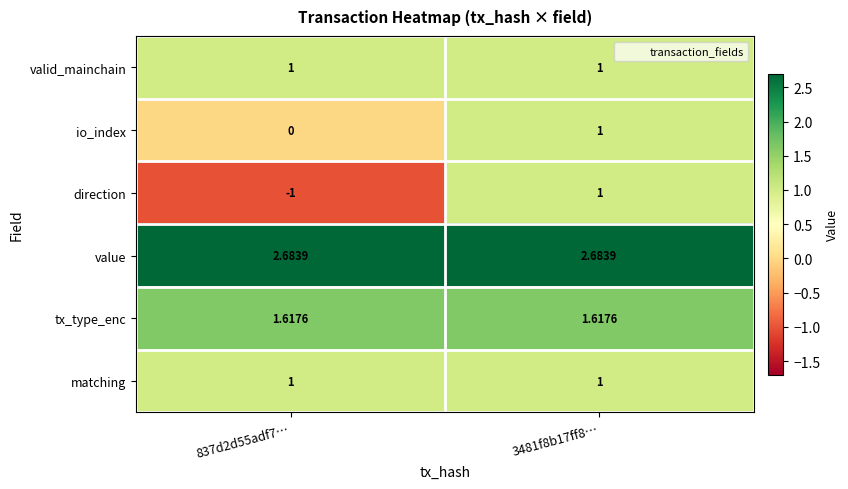

What is the spread (max minus min) of values at 837d2d55adf7…?

3.7